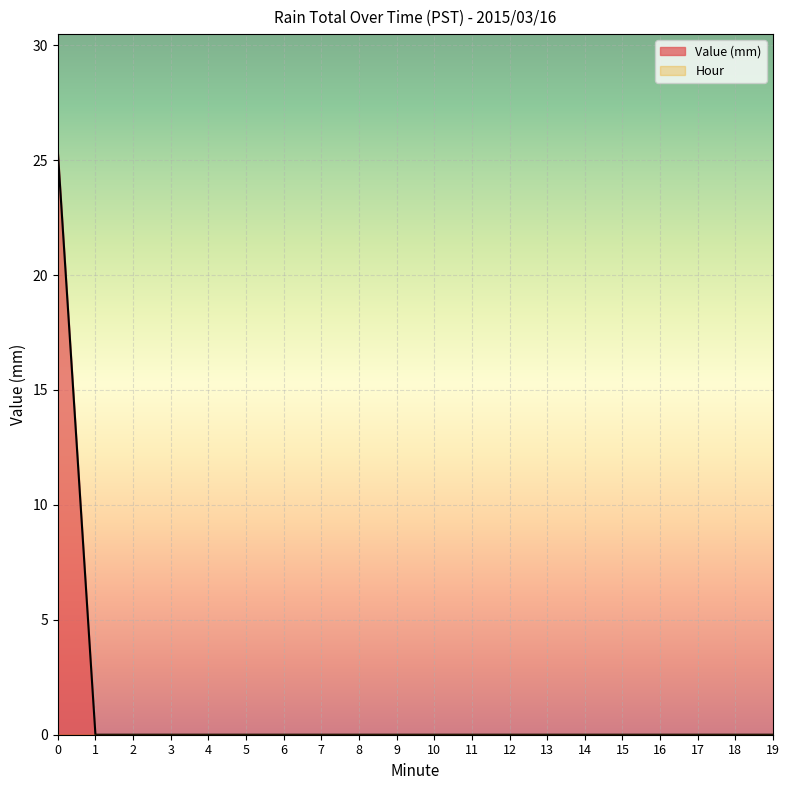

True or false: Hour has more than 1 points higher than both neighbors.

False